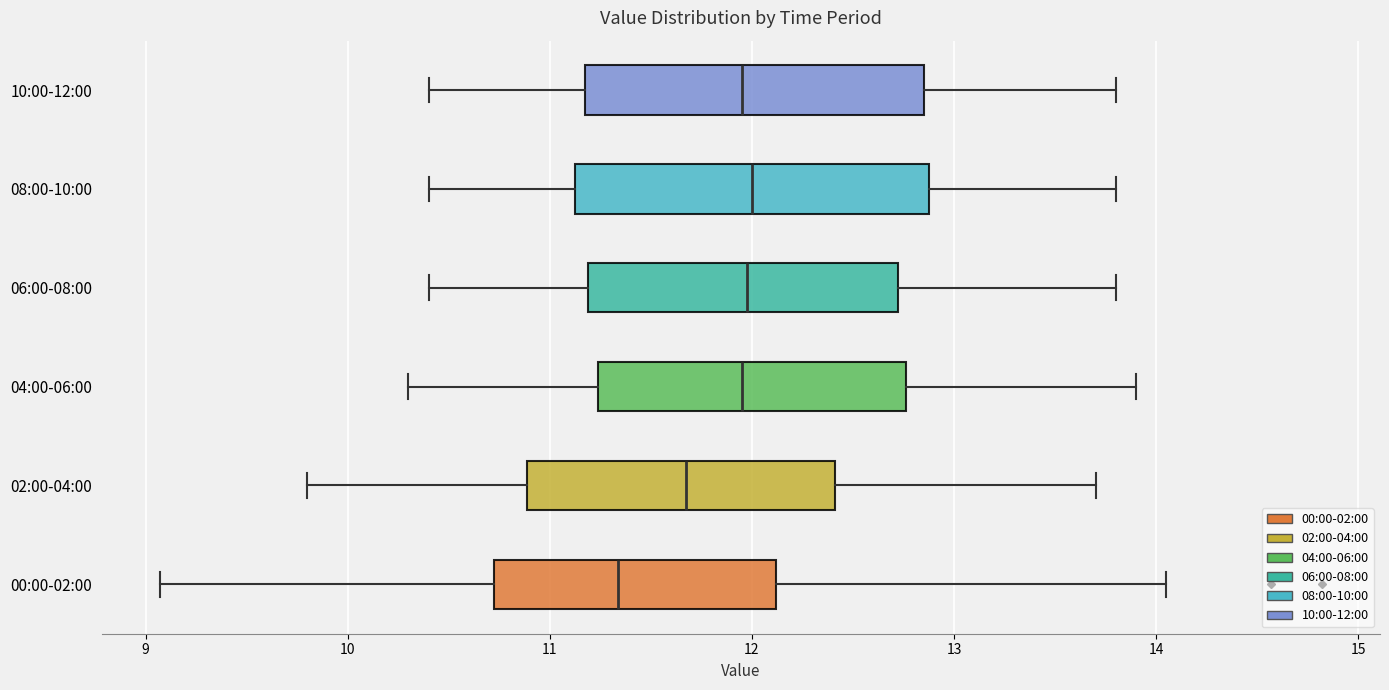

Which box has the furthest to the left median line?

00:00-02:00